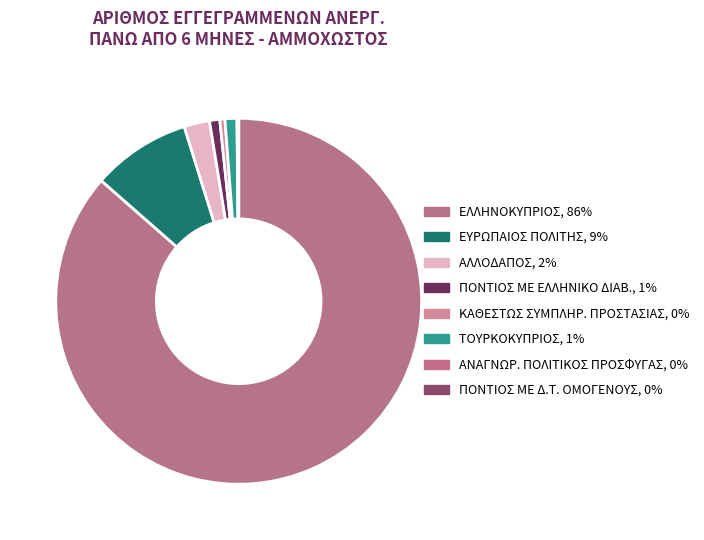

Which category has the smallest portion of the pie?

ΠΟΝΤΙΟΣ ΜΕ Δ.Τ. ΟΜΟΓΕΝΟΥΣ